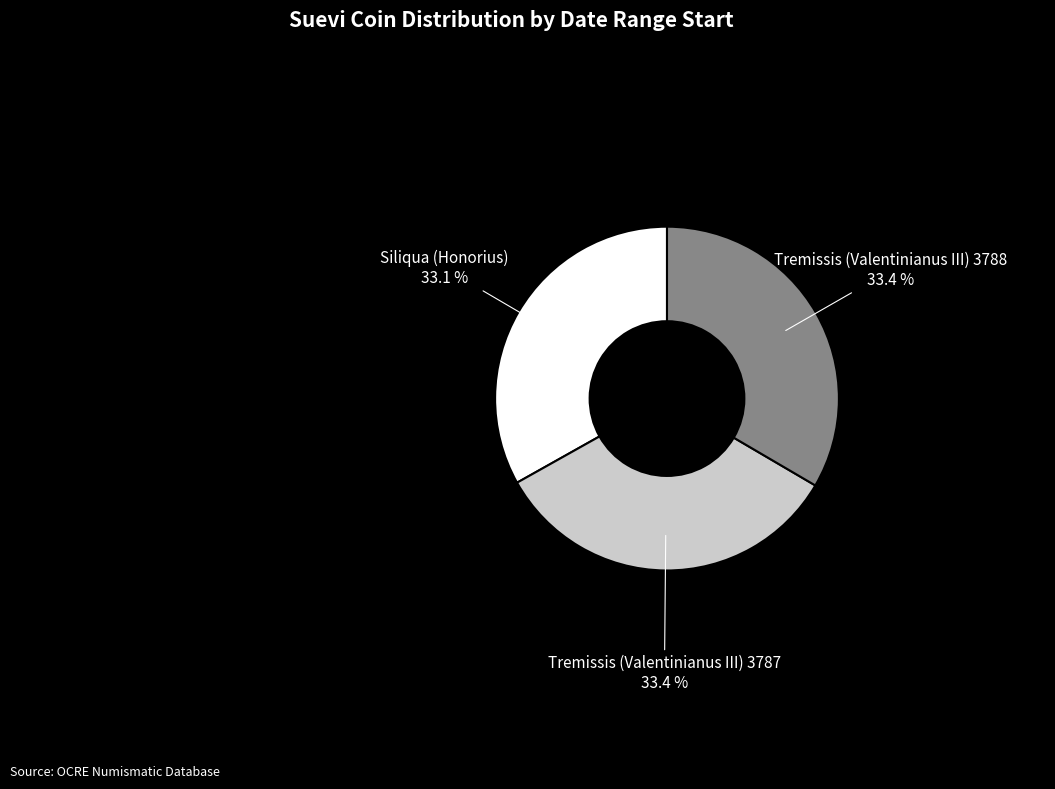

Does any single category account for the majority?

No